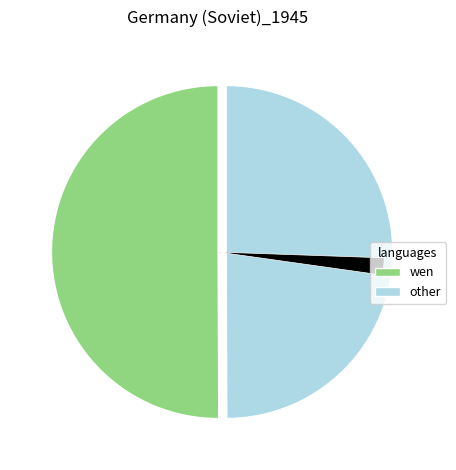

Is there any slice that represents more than half of the pie?

No